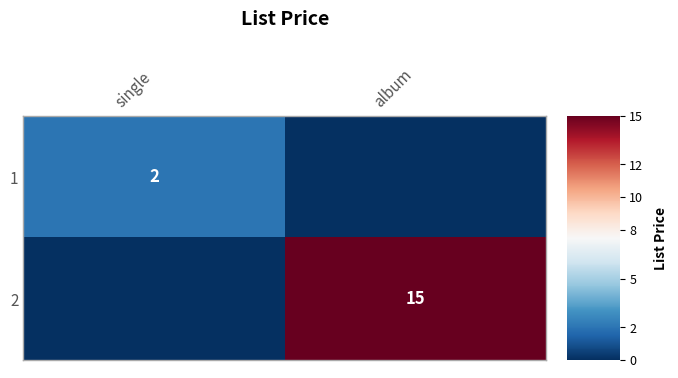

Is it true that 2 equals 15 at album?

True